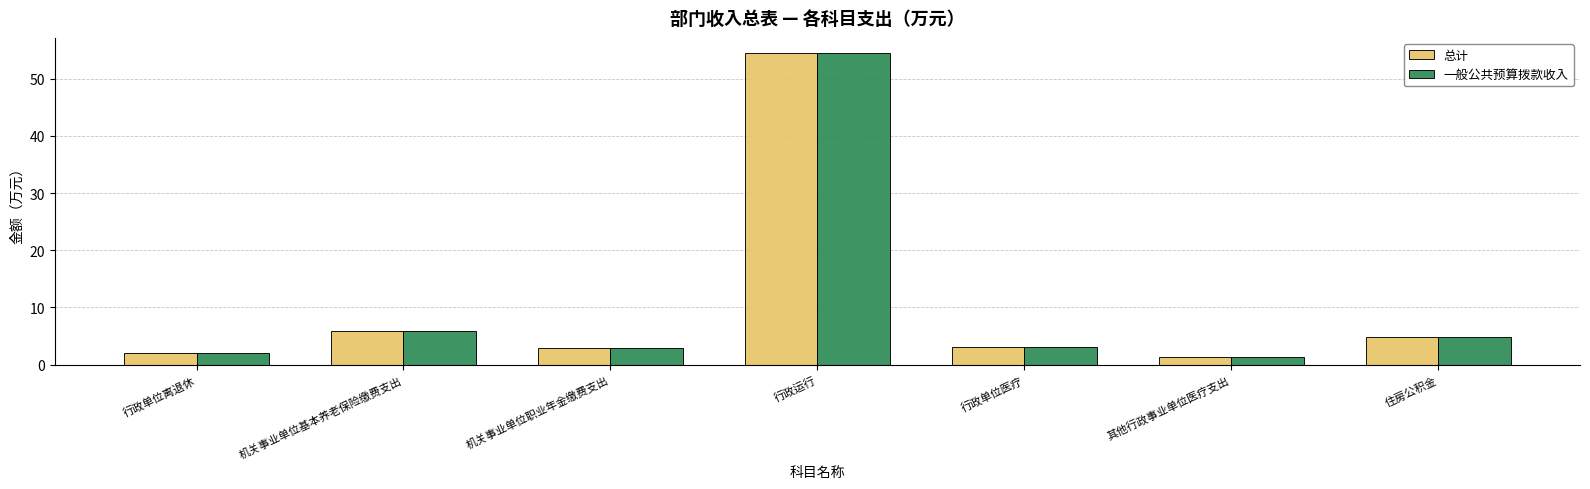

What is the highest value of the 总计 series?

54.4